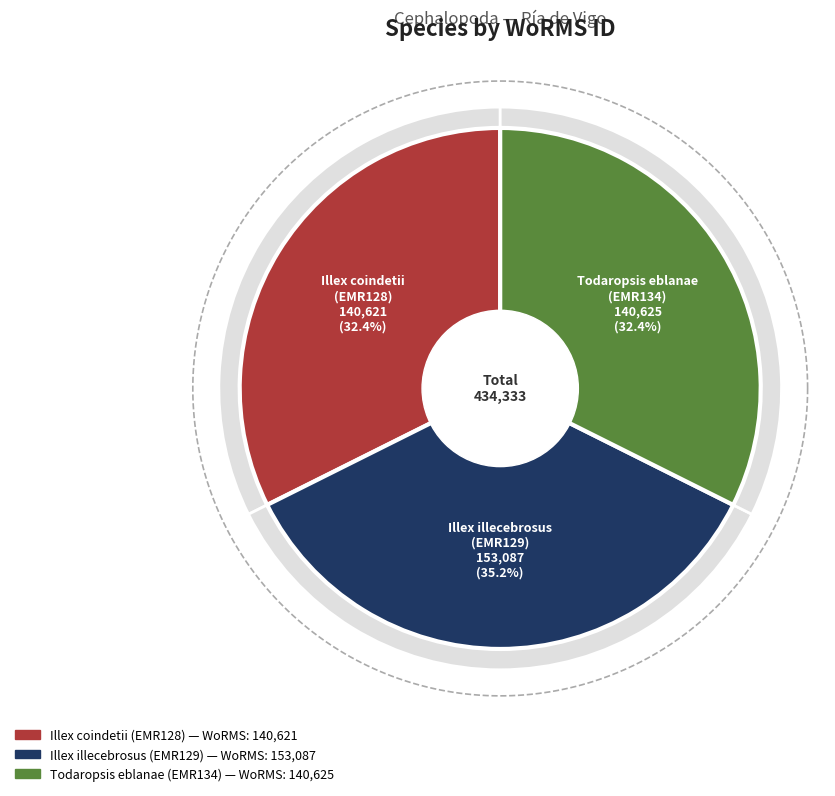

How much of the chart is everything except Illex coindetii
(EMR128)?

67.6%